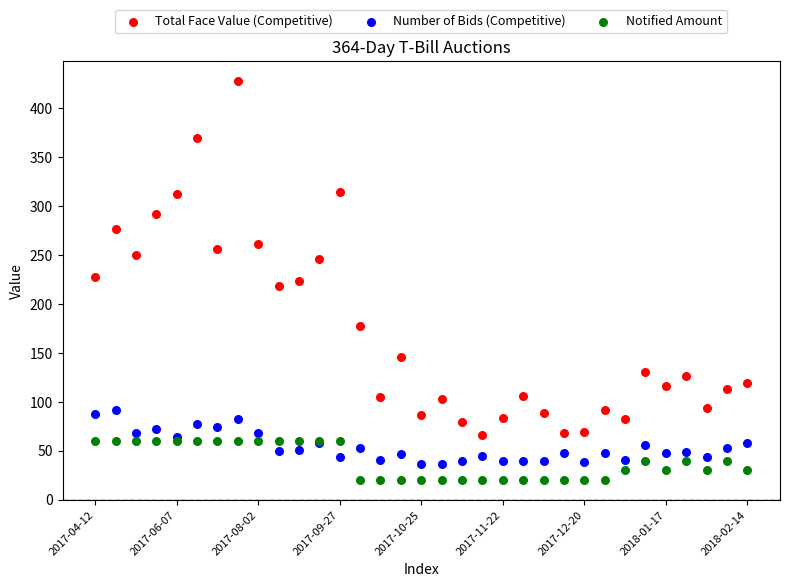

Which series contains the highest Y value?

Total Face Value (Competitive)